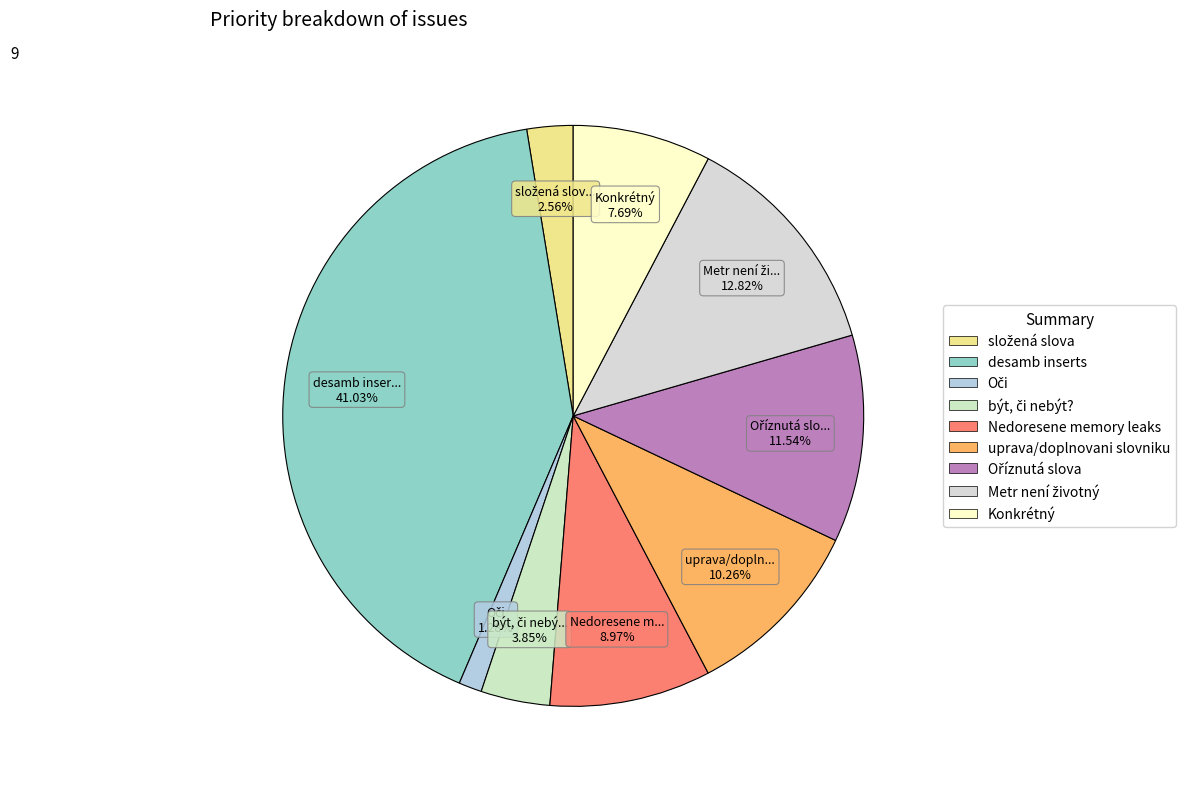

True or false: složená slova accounts for 1% of the total.

False